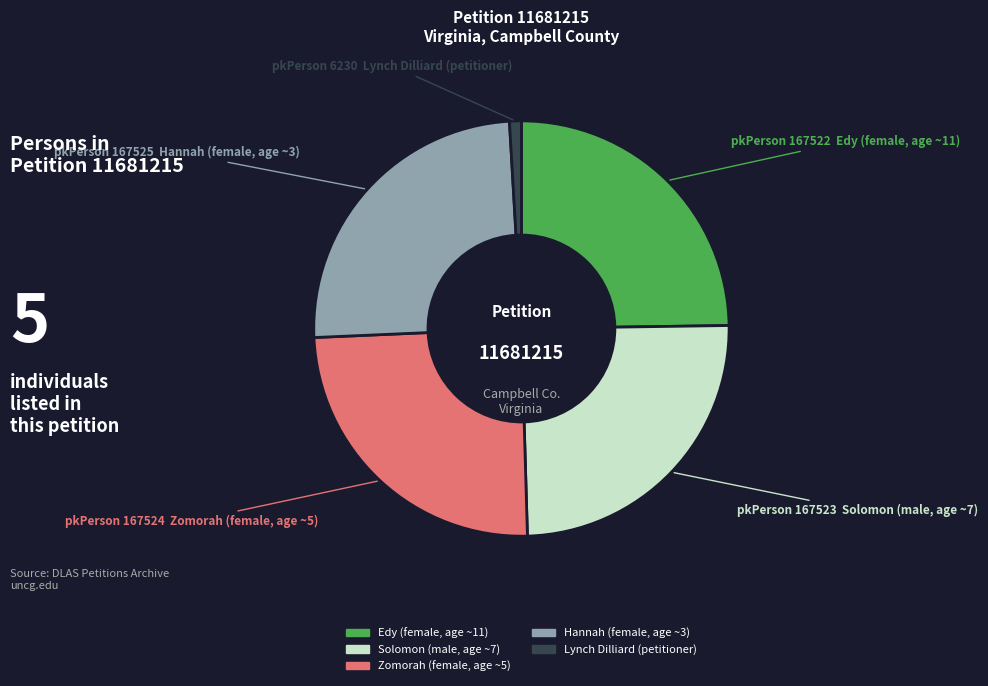

What is the smallest slice in the pie chart?

Lynch Dilliard (petitioner)